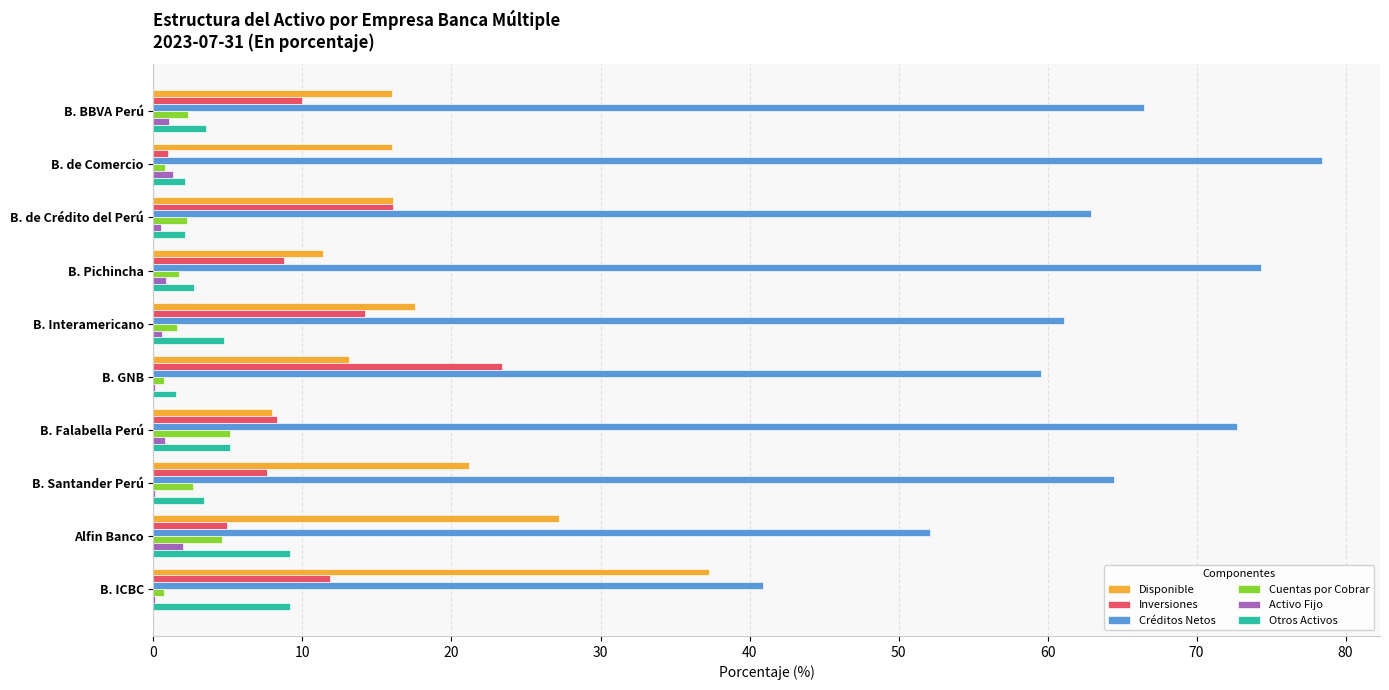

True or false: Otros Activos has a value of 9.2 at Alfin Banco.

True